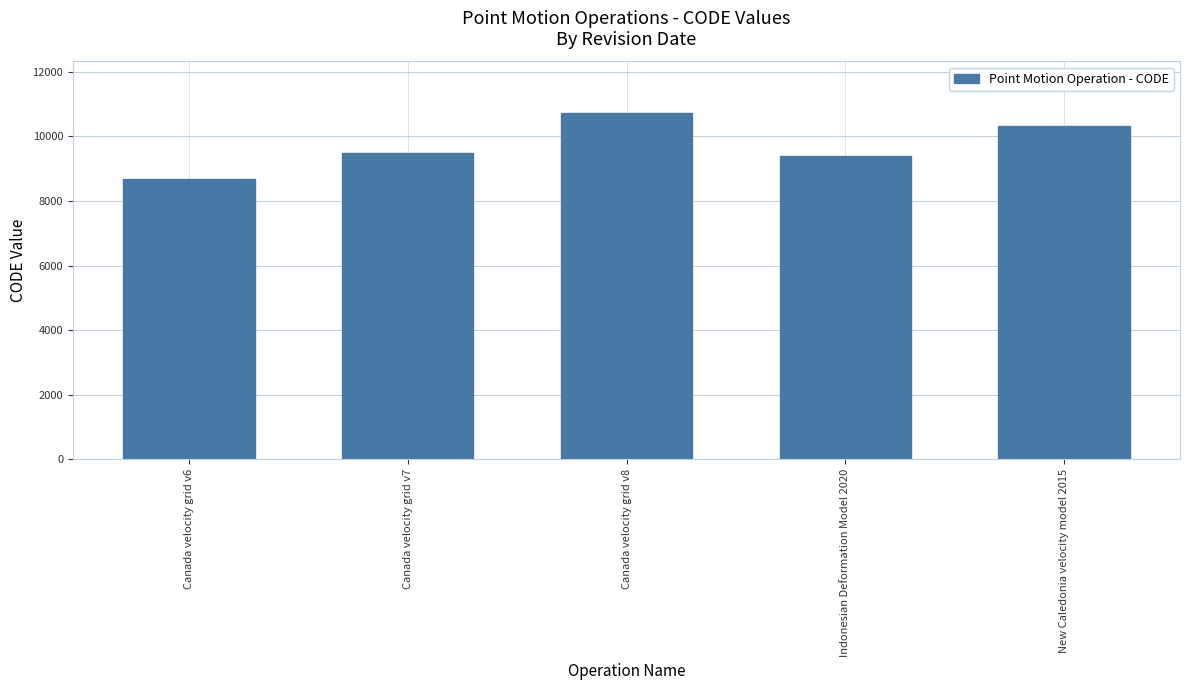

Reading left to right, extract all data points from this chart.

Canada velocity grid v6=8676	Canada velocity grid v7=9483	Canada velocity grid v8=10707	Indonesian Deformation Model 2020=9375	New Caledonia velocity model 2015=10323